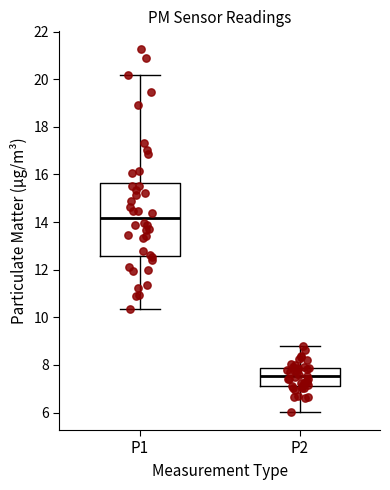

Reading left to right, transcribe this box plot: for each box, give where its median line is, the range the box spans, and where its two whiskers end, as read against the y-axis. The values are not printed on the chart, so give them approximately, as read against the axis.

P1: median 14.2, box 12.6 to 15.6, whiskers 10.4 to 20.2
P2: median 7.6, box 7.2 to 7.8, whiskers 6.0 to 8.8